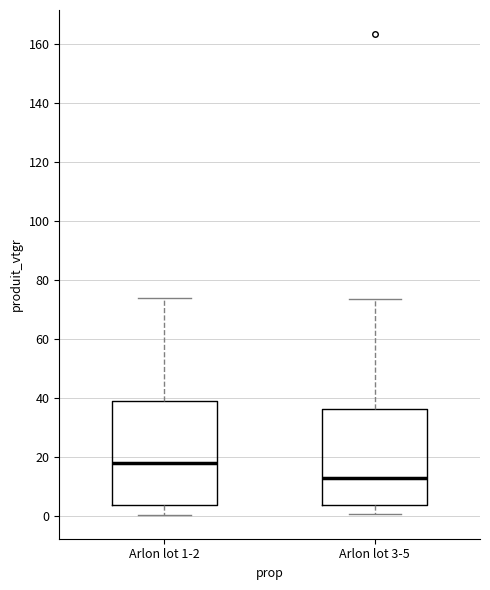

Reading left to right, read every box against the y-axis: the position of its median line, the range the box covers, and the ends of its whiskers. The values are not printed on the chart, so give them approximately, as read against the axis.

Arlon lot 1-2: median 18, box 4 to 40, whiskers 0 to 74
Arlon lot 3-5: median 12, box 4 to 36, whiskers 0 to 74